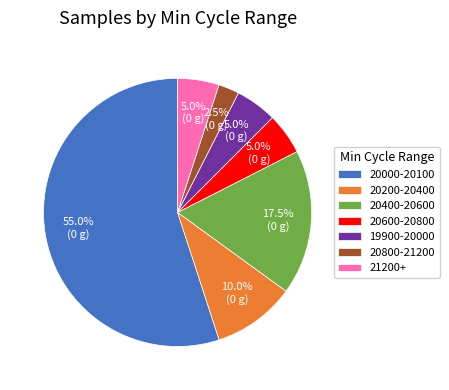

What is the majority slice?

20000-20100